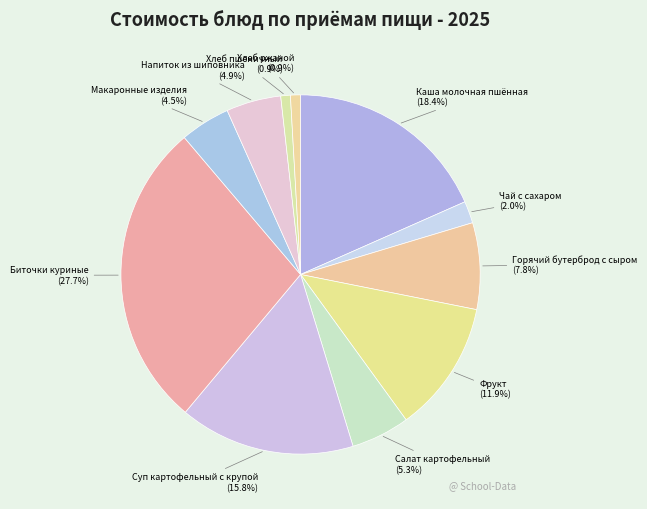

Which category has the biggest portion of the pie?

Биточки куриные